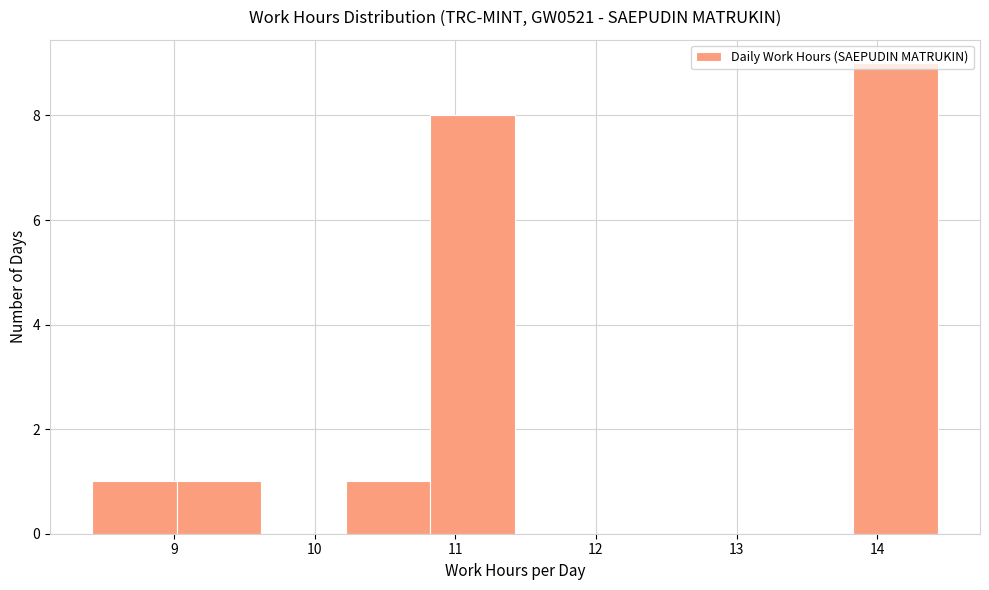

Reading left to right, list every bar in this chart as the range it spans on the x-axis followed by its height. Neither the bar edges nor the heights are printed on the chart, so give them approximately, as read against the axes.

8.4 to 9.0: 1
9.0 to 9.6: 1
9.6 to 10.2: 0
10.2 to 10.8: 1
10.8 to 11.4: 8
11.4 to 12.0: 0
12.0 to 12.6: 0
12.6 to 13.2: 0
13.2 to 13.8: 0
13.8 to 14.4: 9